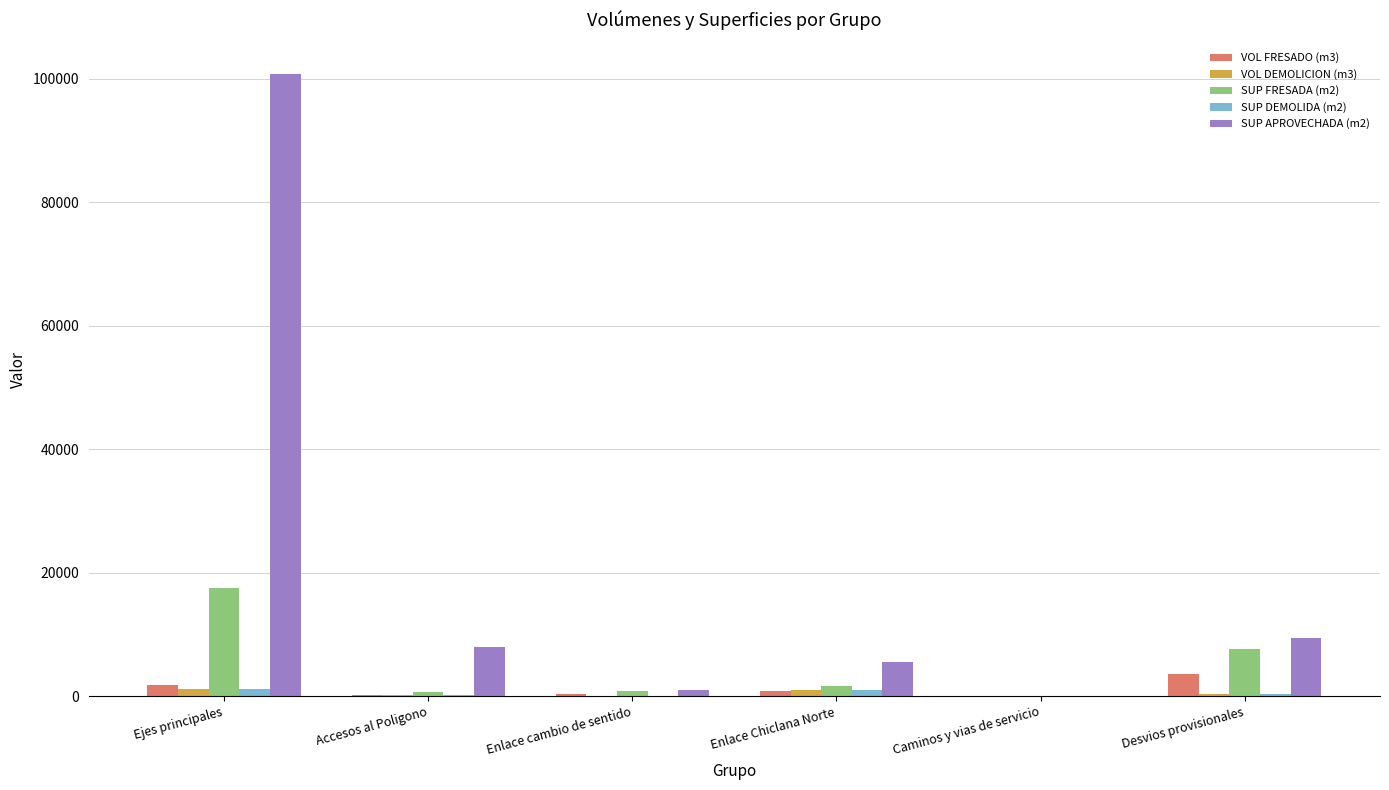

What is the sum of all SUP DEMOLIDA (m2) values?

2691.9